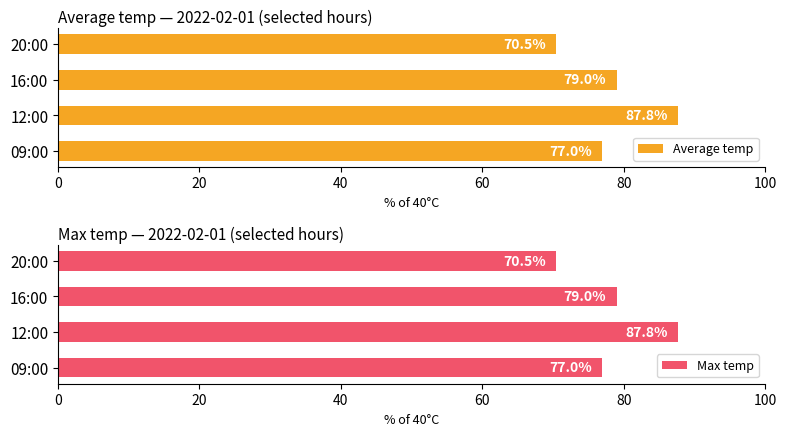

How many groups of bars are there?

4